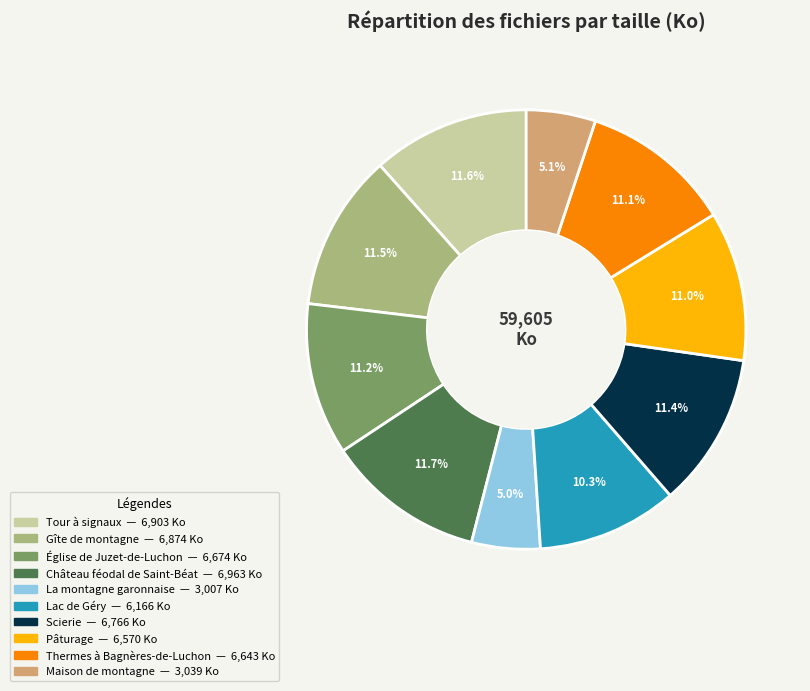

True or false: Maison de montagne accounts for 12% of the total.

False